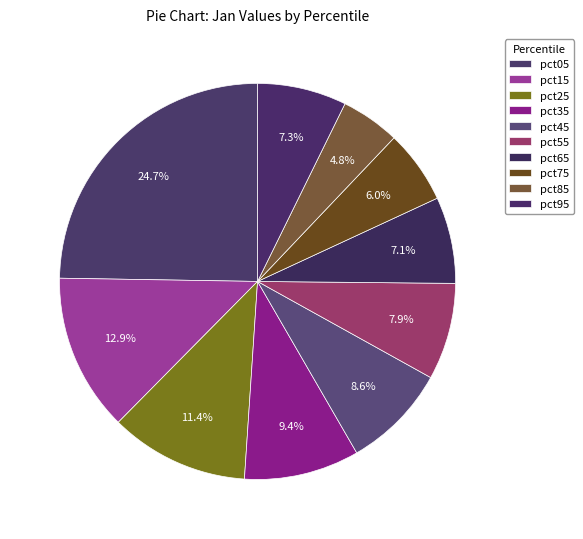

To the nearest percent, what is the difference between the pct55 and pct75 slice percentages?

2%